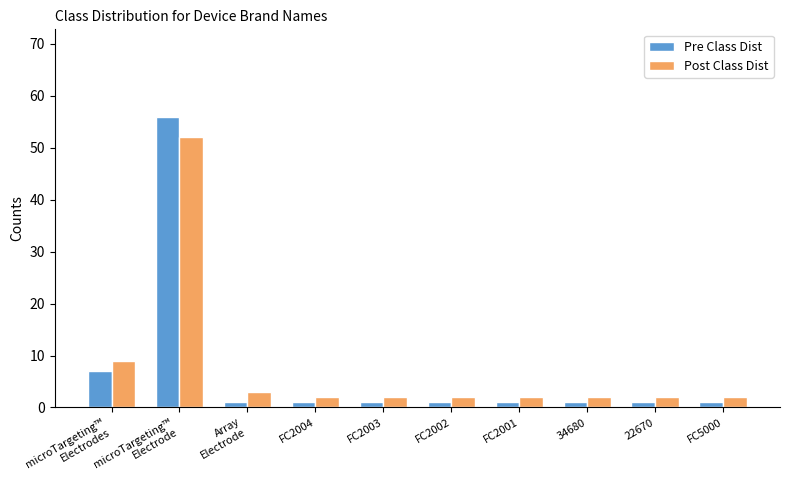

What is the total value across all series at FC2001?

3